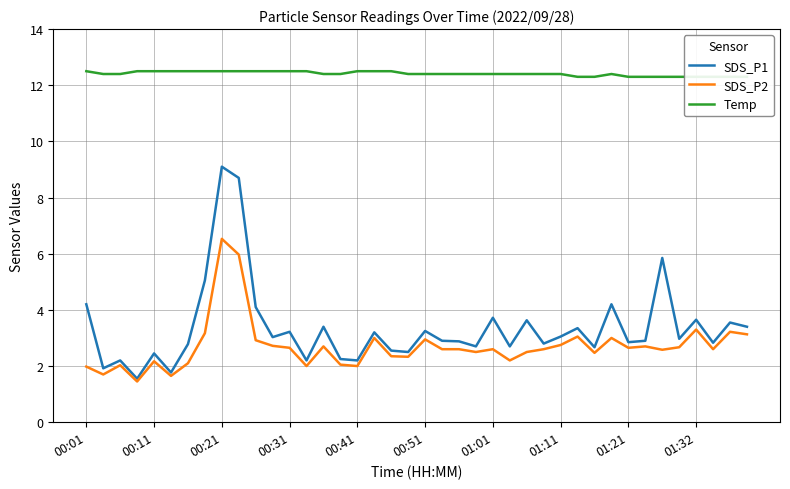

Which series has the widest spread of values?

SDS_P1